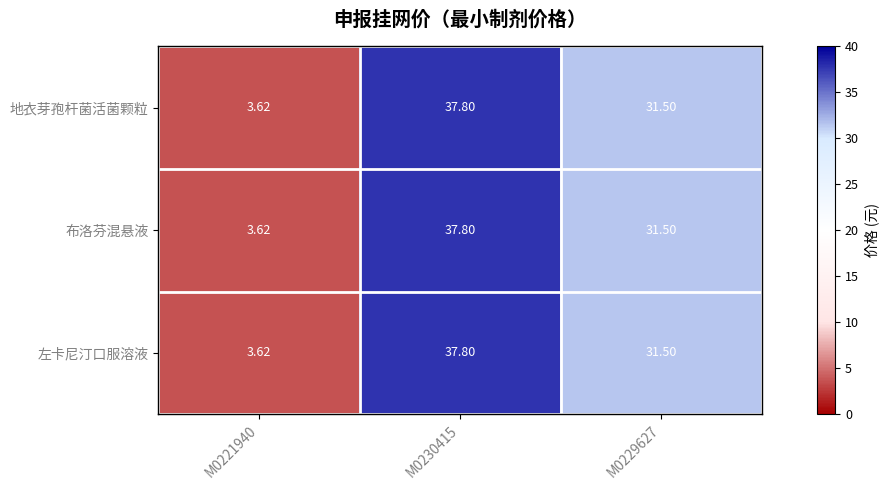

Is the value of 地衣芽孢杆菌活菌颗粒 at M0230415 greater than the value of 布洛芬混悬液 at M0221940?

Yes